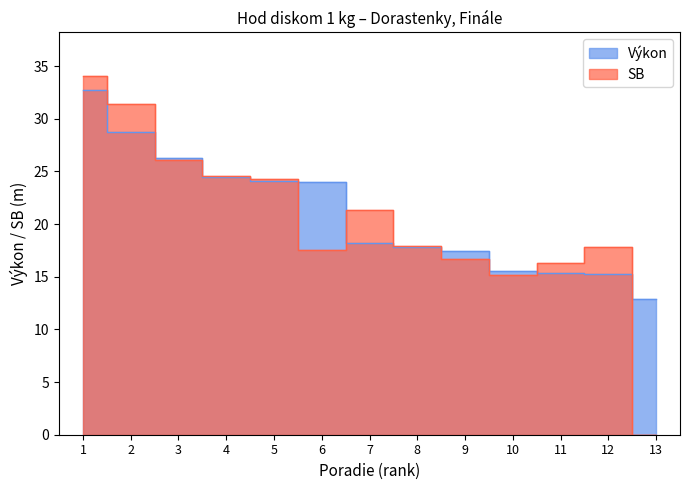

What are all the series names shown in the legend?

Výkon, SB